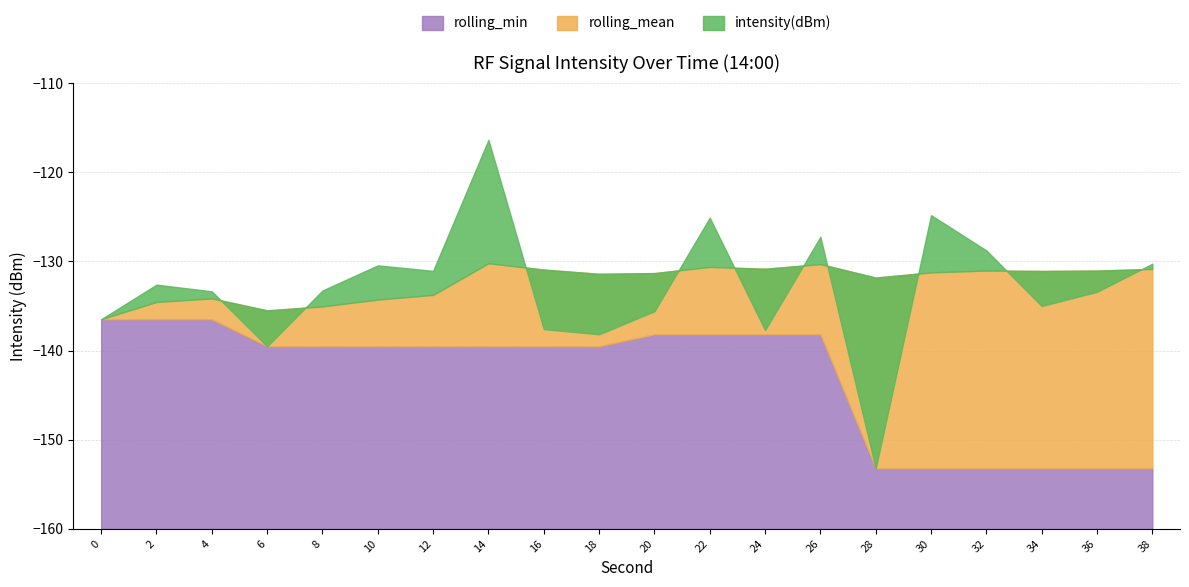

Reading left to right, extract all data points from this chart.

intensity(dBm): 0=-136.5	2=-132.6	4=-133.4	6=-139.5	8=-133.3	10=-130.4	12=-131.1	14=-116.4	16=-137.6	18=-138.2	20=-135.6	22=-125.1	24=-137.7	26=-127.2	28=-153.2	30=-124.8	32=-128.8	34=-135.0	36=-133.4	38=-130.3
rolling_mean: 0=-136.5	2=-134.5	4=-134.1	6=-135.5	8=-135.0	10=-134.3	12=-133.7	14=-130.2	16=-130.9	18=-131.4	20=-131.3	22=-130.6	24=-130.8	26=-130.3	28=-131.8	30=-131.2	32=-131.0	34=-131.1	36=-131.0	38=-130.8
rolling_min: 0=-136.5	2=-136.5	4=-136.5	6=-139.5	8=-139.5	10=-139.5	12=-139.5	14=-139.5	16=-139.5	18=-139.5	20=-138.2	22=-138.2	24=-138.2	26=-138.2	28=-153.2	30=-153.2	32=-153.2	34=-153.2	36=-153.2	38=-153.2